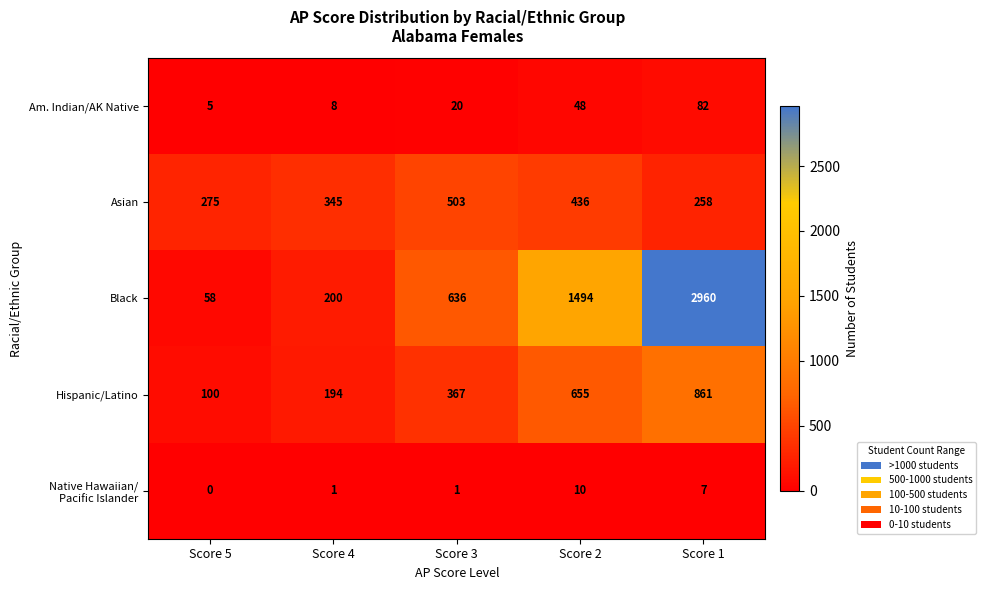

Which category has the lowest value across all series?

Score 5